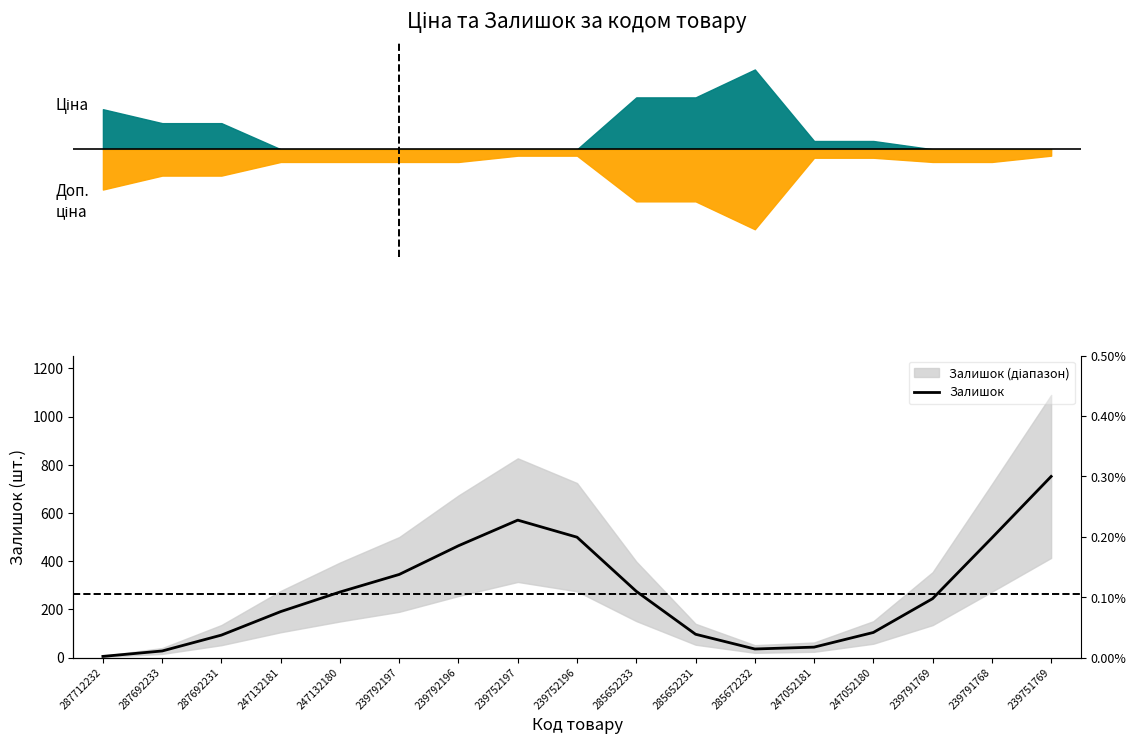

Which has a higher value, 247052181 or 247052180?

247052180